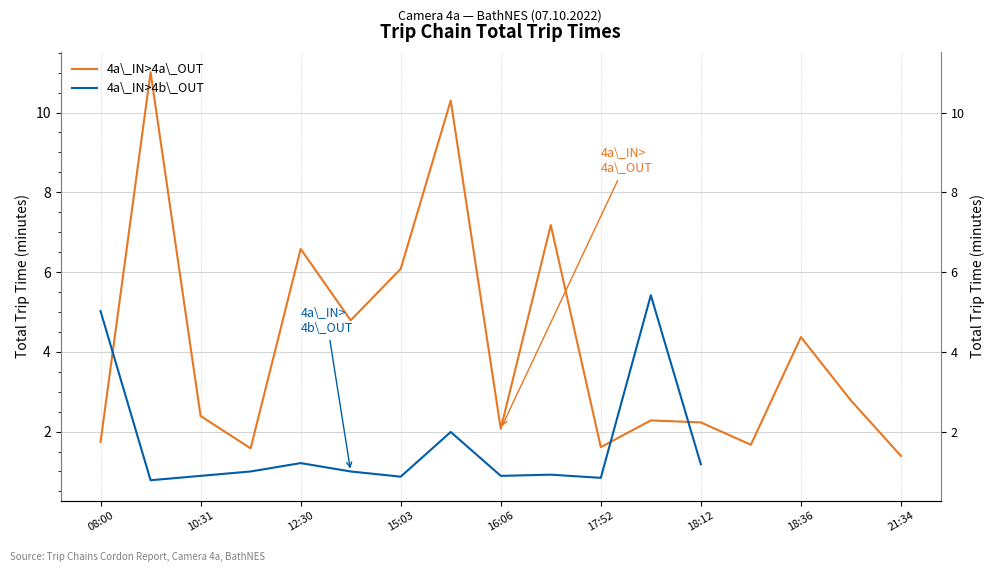

How many interior local valleys (lower than both neighbors) does the data have?

5